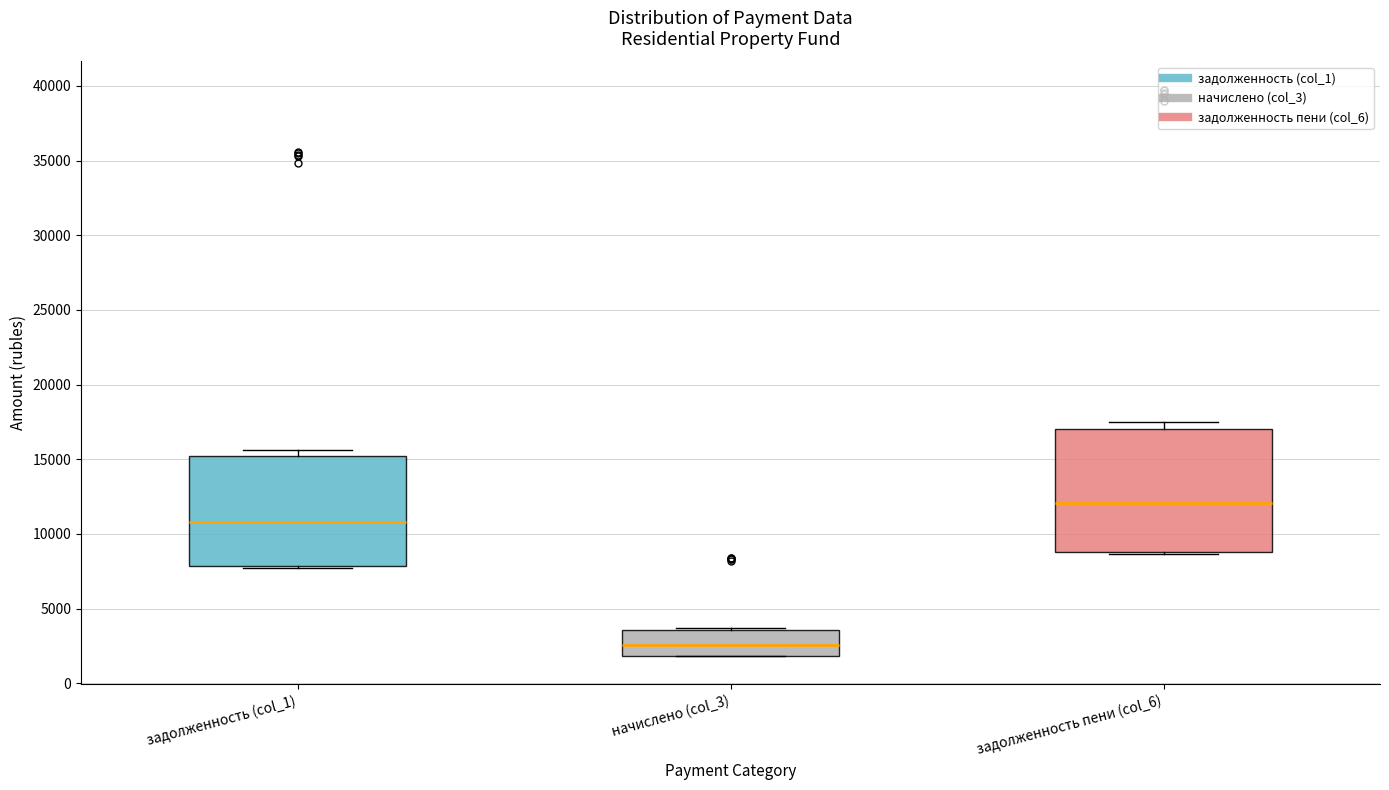

Reading left to right, transcribe this box plot: for each box, give where its median line is, the range the box spans, and where its two whiskers end, as read against the y-axis. The values are not printed on the chart, so give them approximately, as read against the axis.

задолженность (col_1): median 11000, box 8000 to 15000, whiskers 7500 to 15500
начислено (col_3): median 2500, box 2000 to 3500, whiskers 2000 to 3500
задолженность пени (col_6): median 12000, box 9000 to 17000, whiskers 8500 to 17500